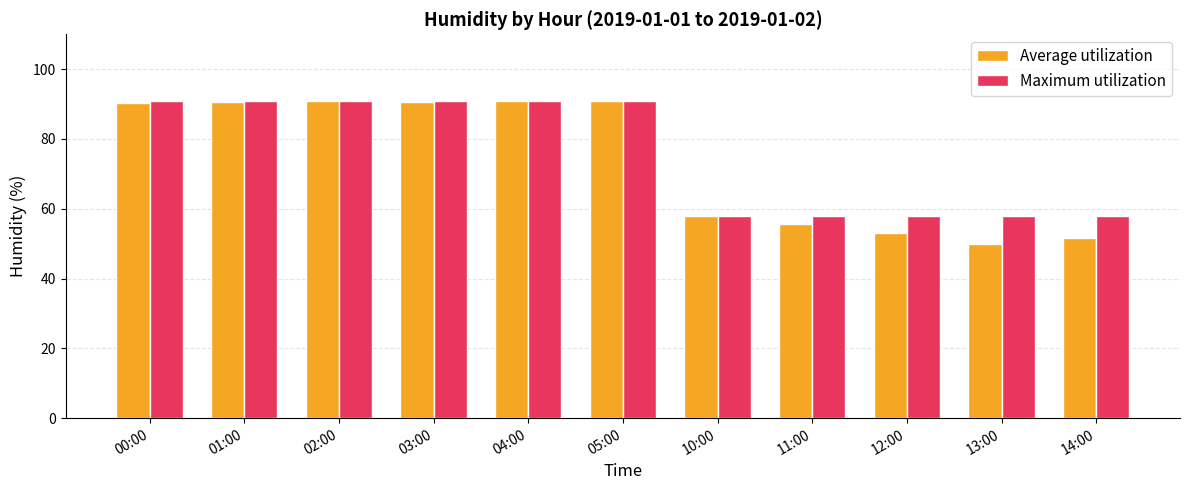

What is the difference between the Average utilization values at 02:00 and 13:00?

40.9